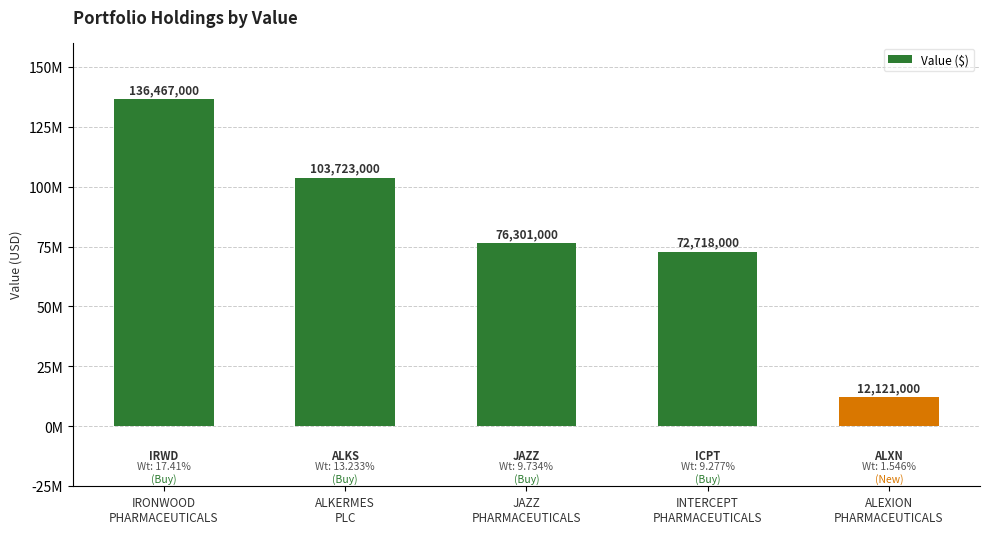

Where is the data nearest to the value 74294000?

INTERCEPT
PHARMACEUTICALS